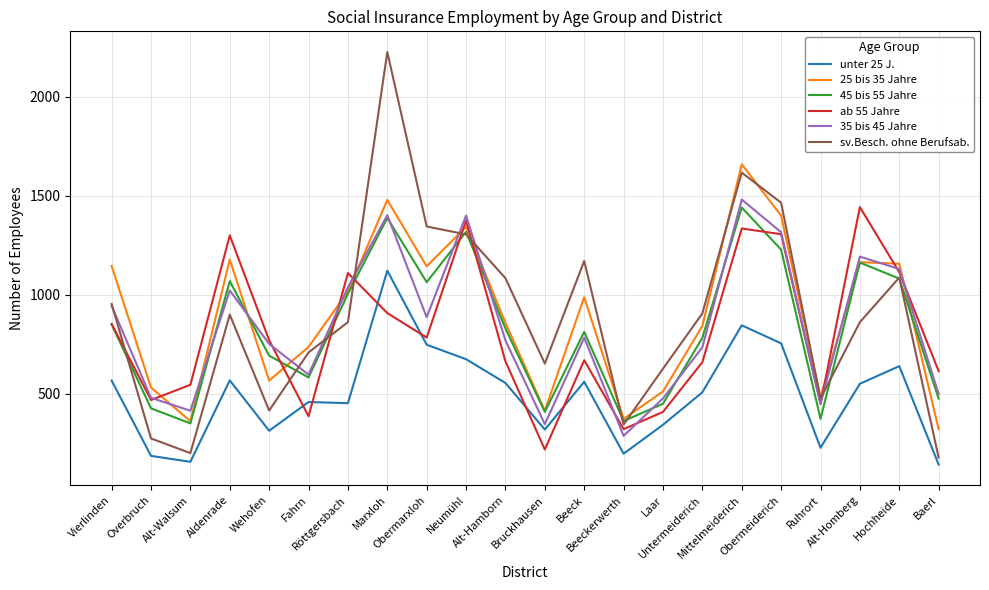

Which series has the largest range (max minus min)?

sv.Besch. ohne Berufsab.